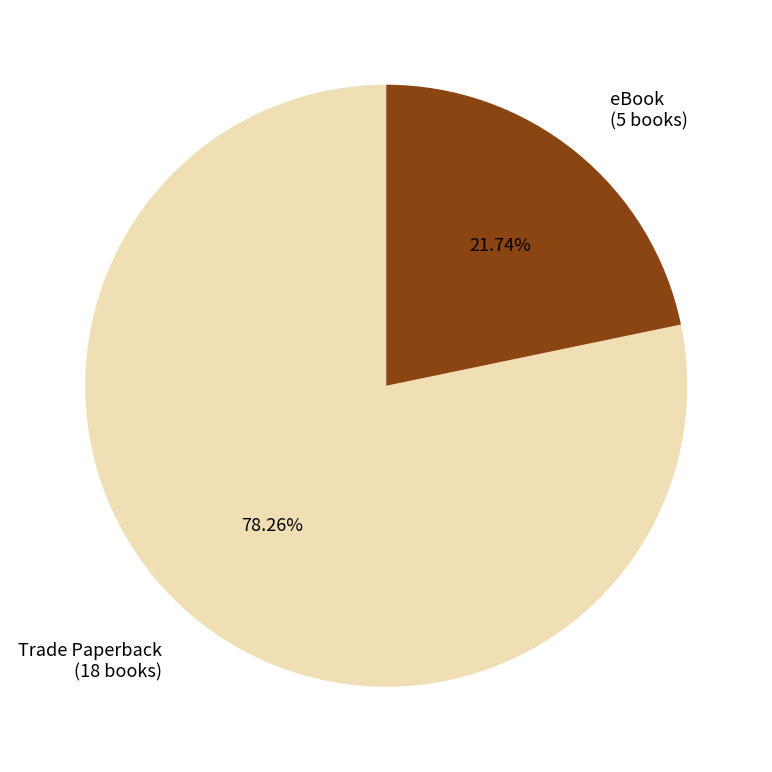

Does Trade Paperback account for over 50% of the chart?

Yes